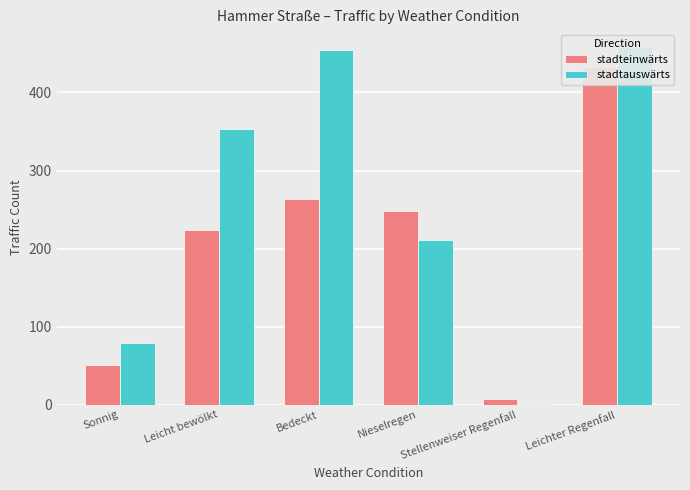

What is the difference between the stadteinwärts values at Sonnig and Stellenweiser Regenfall?

44